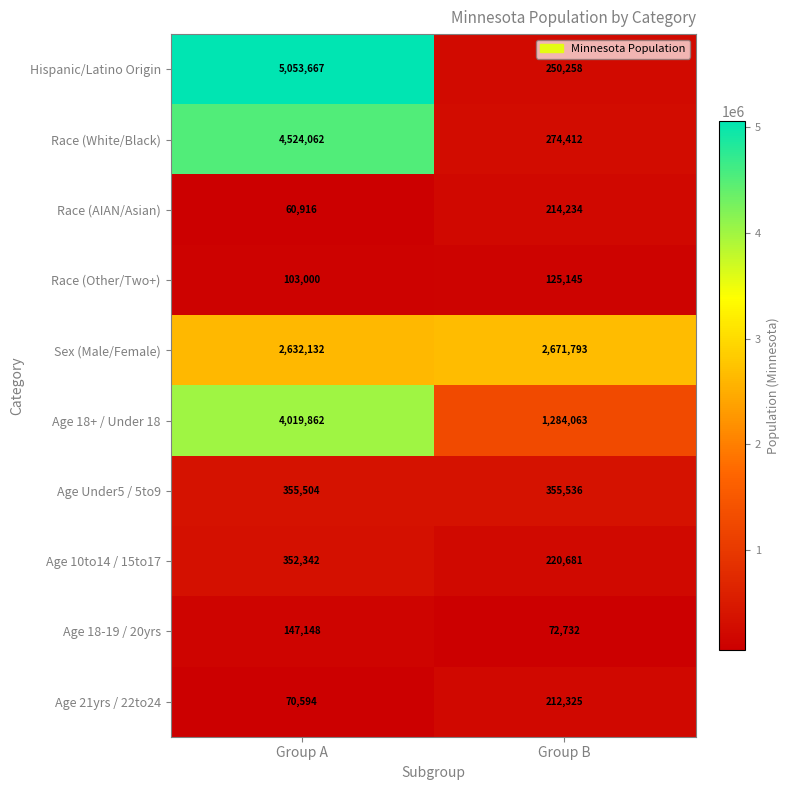

What is the maximum value shown in the chart?

5053667